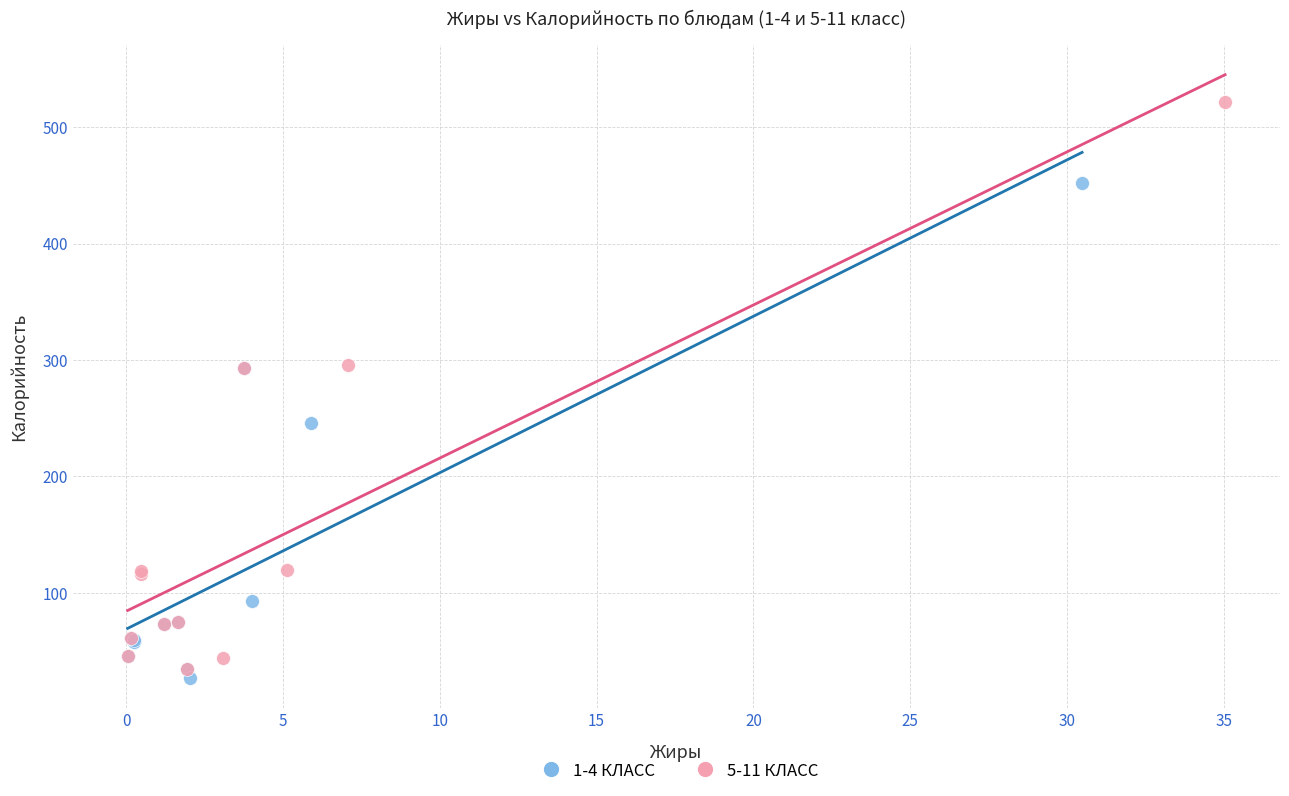

Which series has the largest Y range (max minus min)?

5-11 КЛАСС